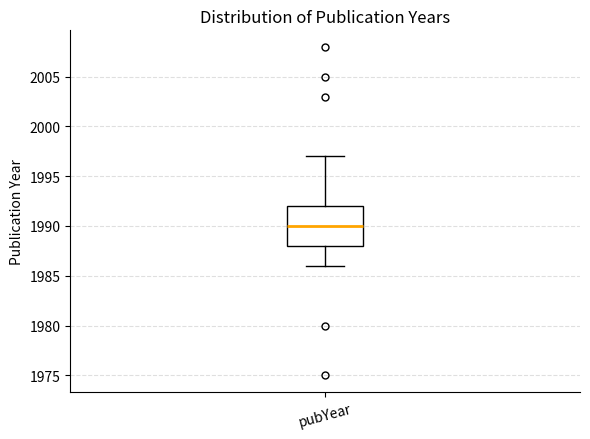

Where does the median line of the box for pubYear sit on the y-axis? The values are not printed on the chart, so give them approximately, as read against the axis.

1990